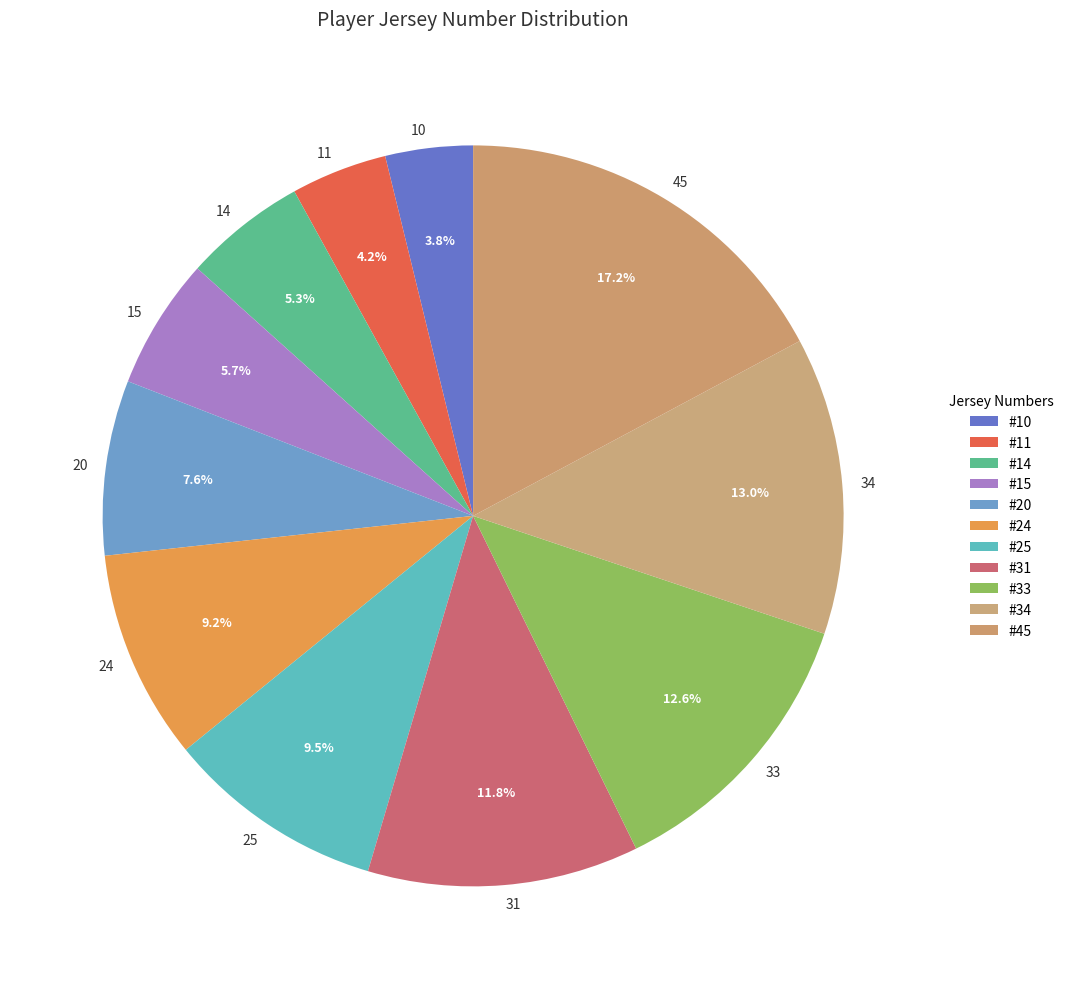

True or false: 33 accounts for 13% of the total.

True